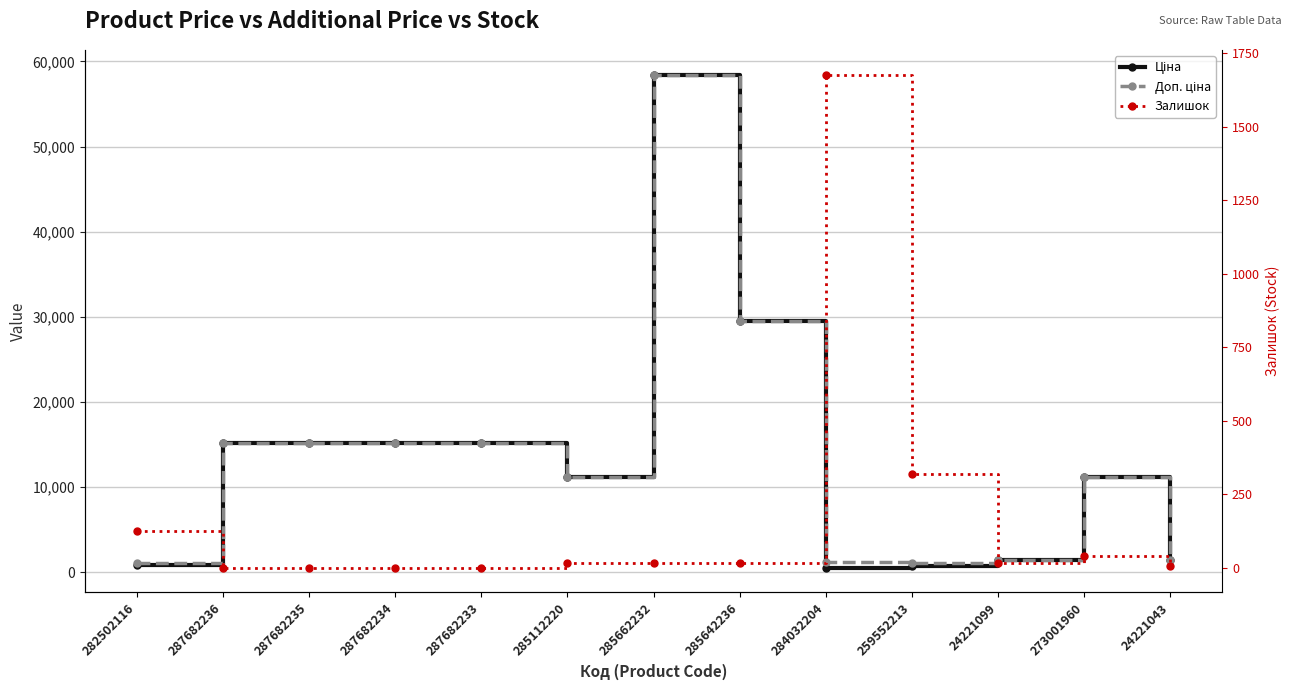

Reading left to right, extract all data points from this chart.

Ціна: 282502116=818.5	287682236=15120.0	287682235=15120.0	287682234=15120.0	287682233=15120.0	285112220=11188.2	285662232=58426.5	285642236=29491.5	284032204=539.0	259552213=693.7	24221099=1375.4	273001960=11188.2	24221043=1375.4
Доп. ціна: 282502116=1109.2	287682236=15120.0	287682235=15120.0	287682234=15120.0	287682233=15120.0	285112220=11188.2	285662232=58426.5	285642236=29491.5	284032204=1235.4	259552213=1024.6	24221099=1375.0	273001960=11188.2	24221043=1375.0
Залишок: 282502116=125.0	287682236=0.0	287682235=0.0	287682234=0.0	287682233=0.0	285112220=17.0	285662232=14.0	285642236=14.0	284032204=1677.0	259552213=318.0	24221099=16.0	273001960=38.0	24221043=4.0